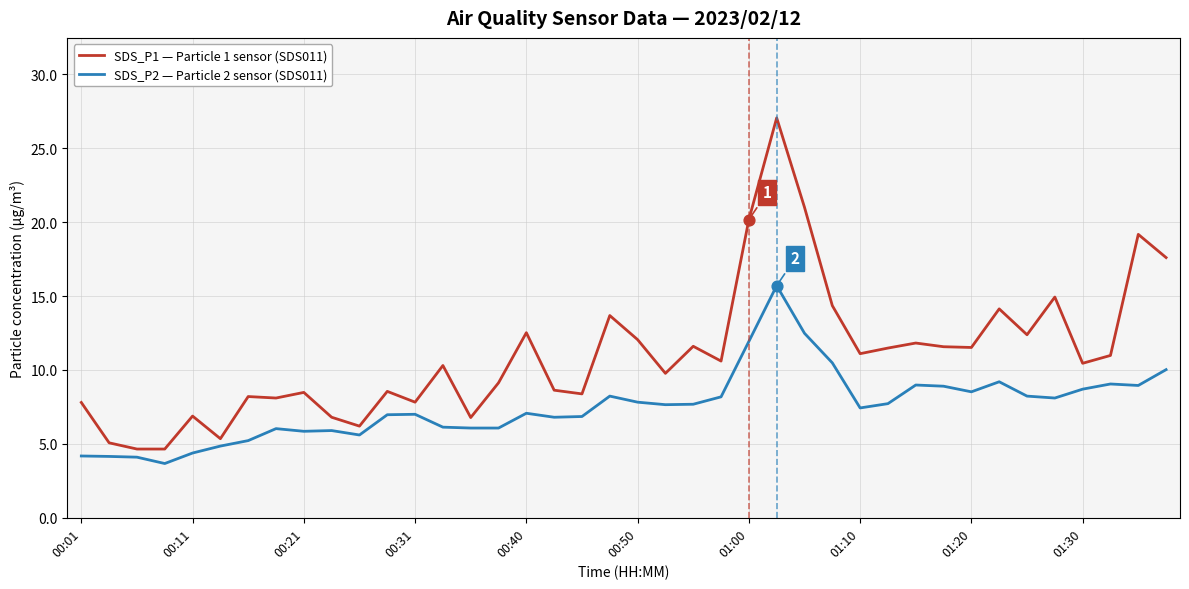

What is the minimum value shown in the chart?

3.7